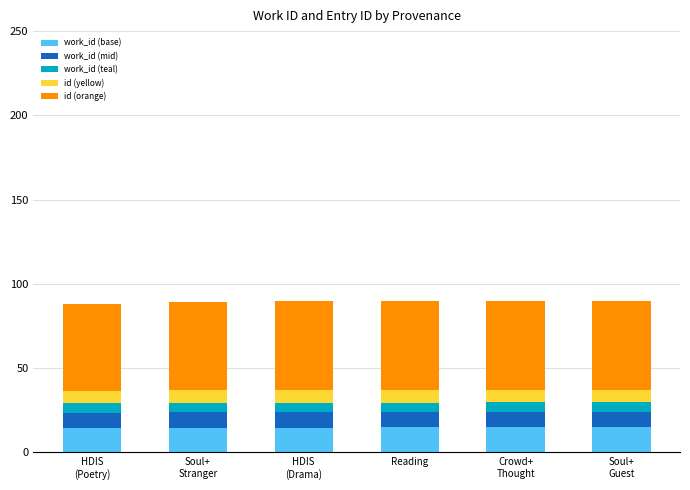

Does the chart contain any negative values?

No